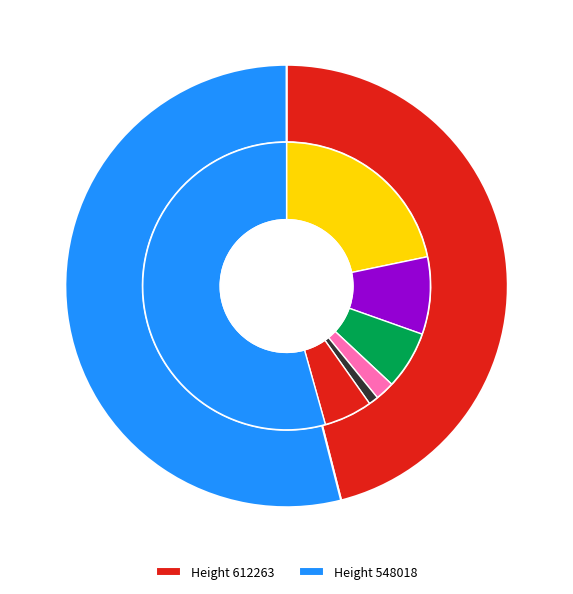

The 612263 slice represents 46% of the pie. True or false?

True